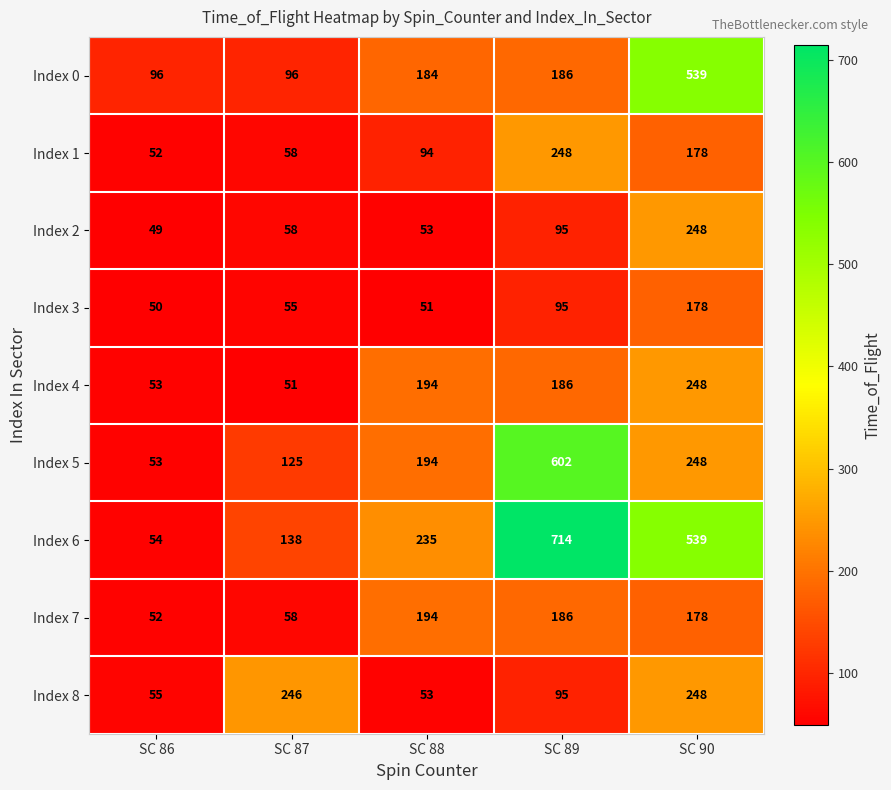

What is the average value of the Index 0 series?

220